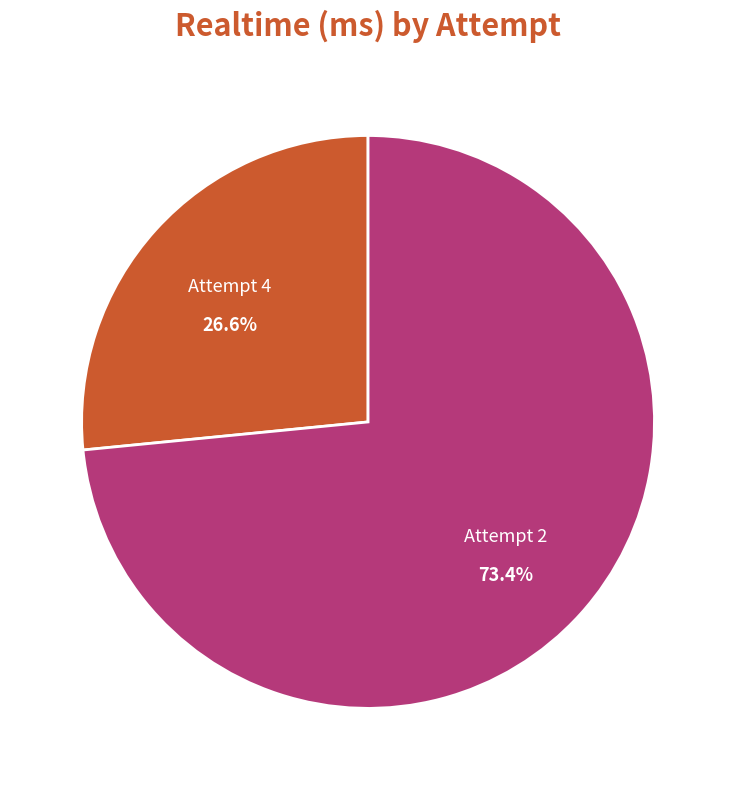

Is there a majority slice in this chart?

Yes